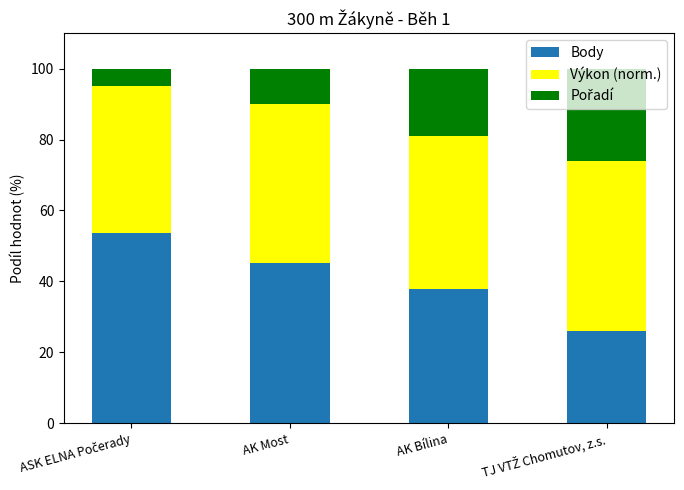

What is the minimum value for Body?

26.0